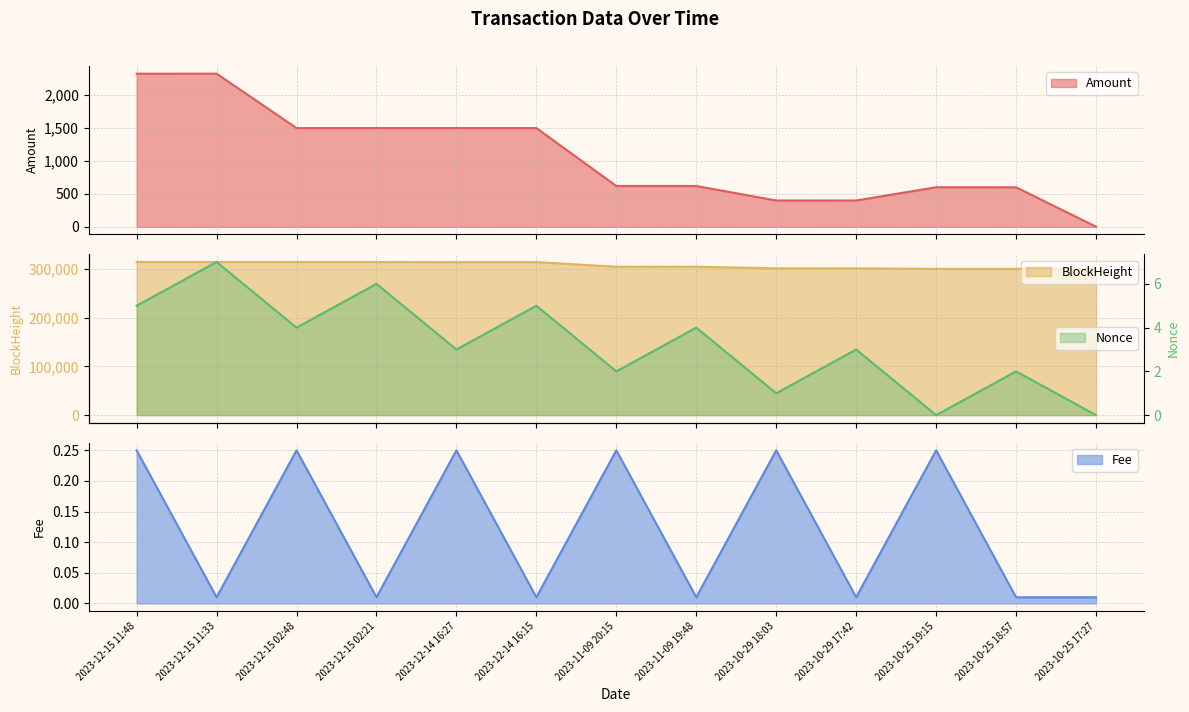

Where is Amount nearest to the value 1164?

2023-12-15 02:48